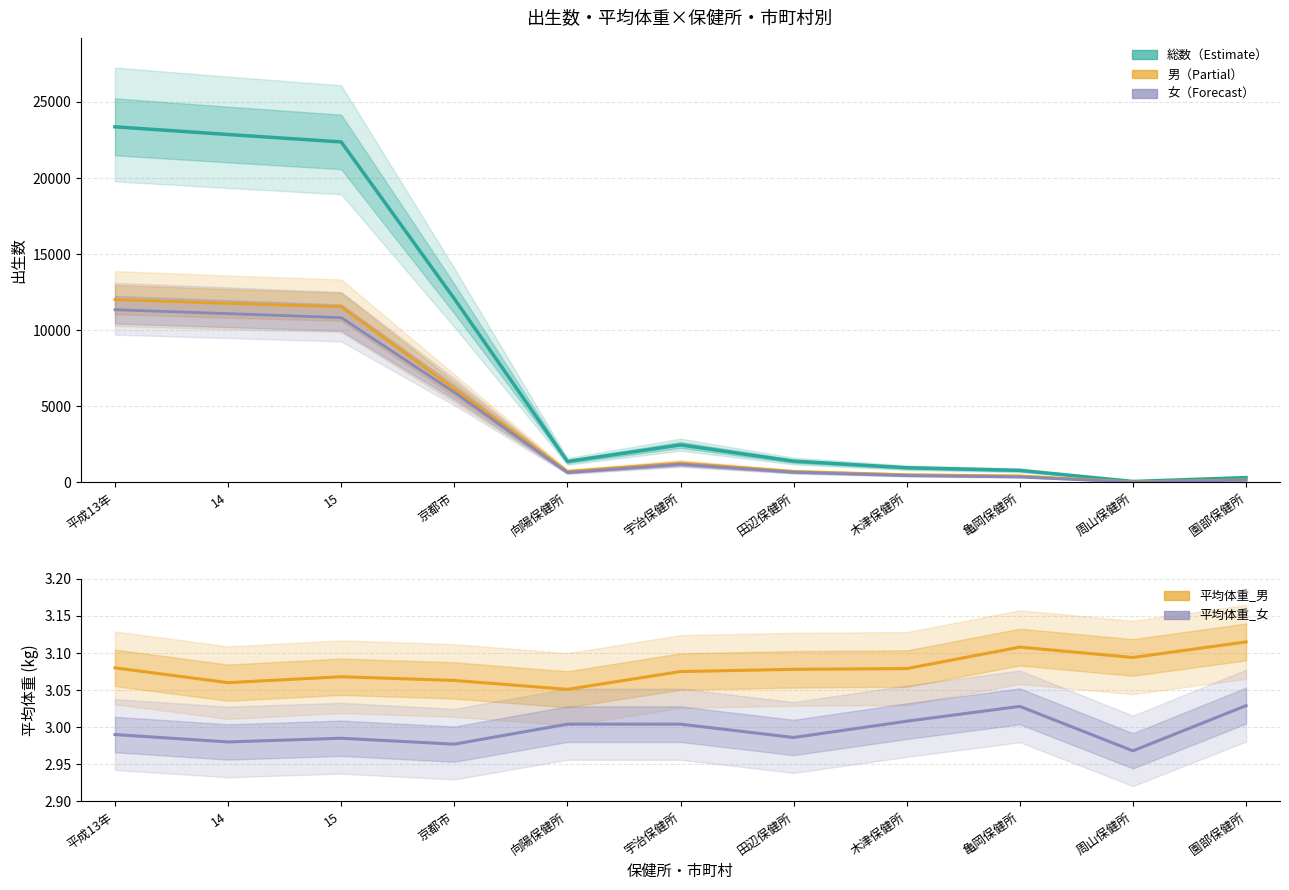

What is the difference between the 男 values at 宇治保健所 and 京都市?

4872.0